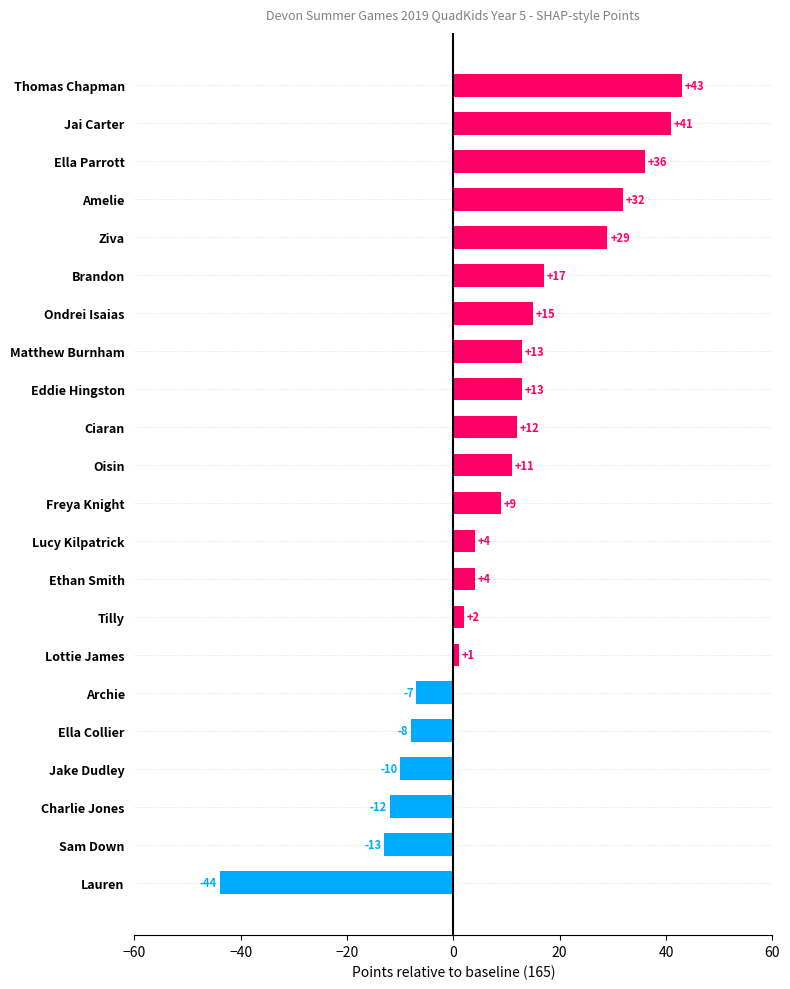

Reading top to bottom, what are all the values shown in this chart?

43	41	36	32	29	17	15	13	13	12	11	9	4	4	2	1	-7	-8	-10	-12	-13	-44